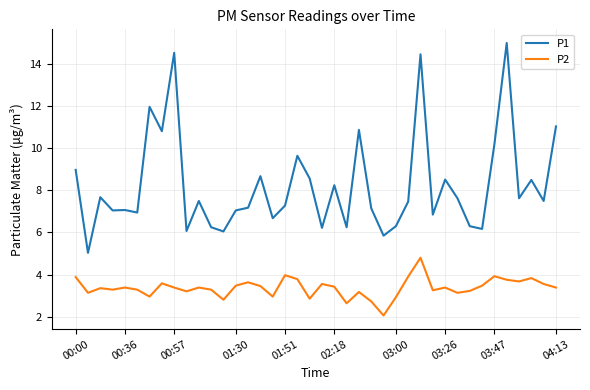

What is the difference between the maximum and minimum values in the P1 series?

10.0